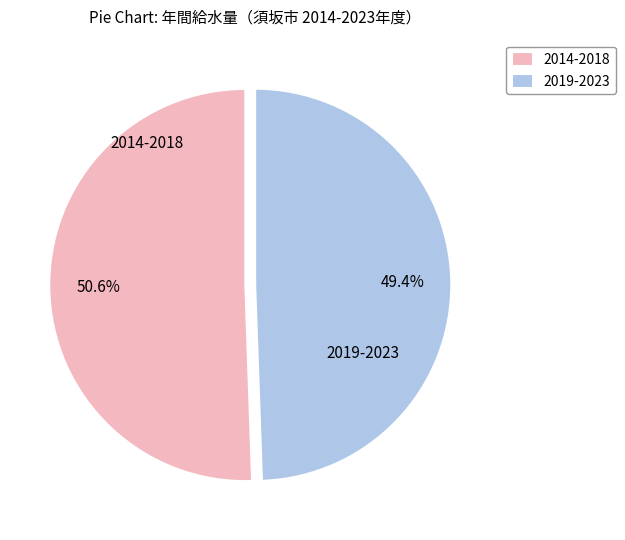

To the nearest percent, what is the average slice percentage?

50%